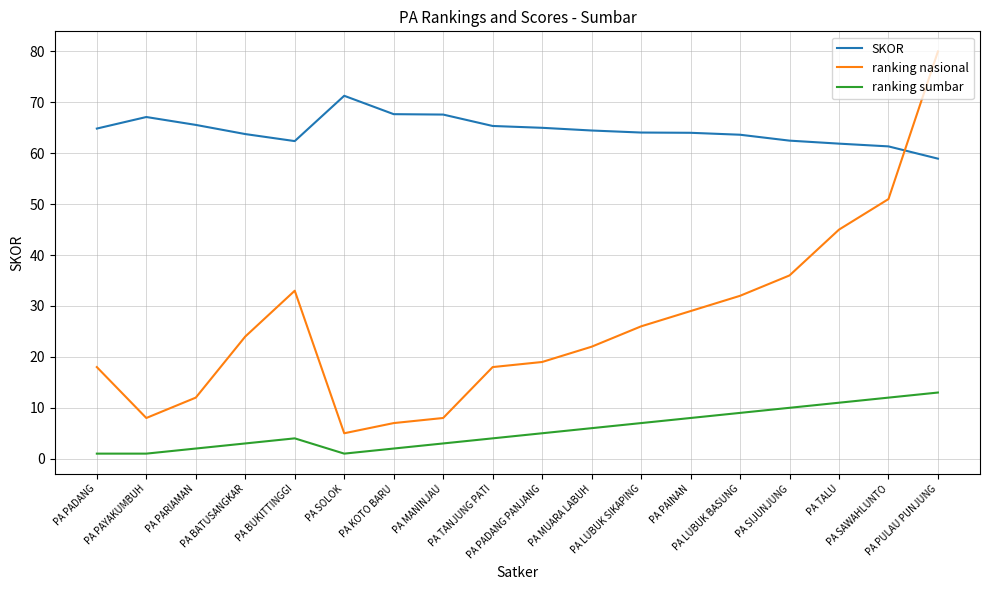

What is the lowest value of the SKOR series?

58.9